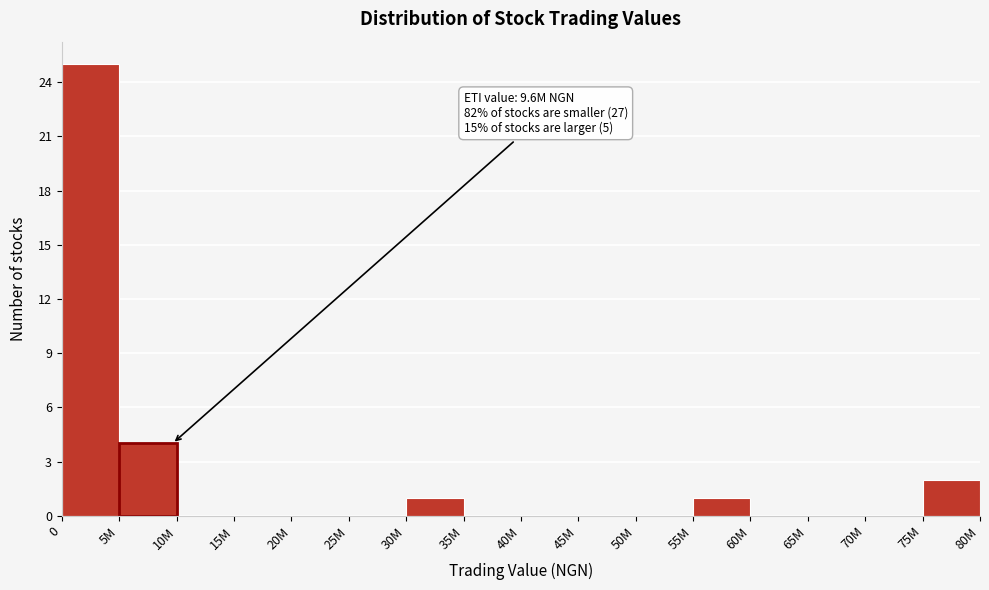

Reading left to right, extract all data points from this chart.

0=25	5M=4	10M=0	15M=0	20M=0	25M=0	30M=1	35M=0	40M=0	45M=0	50M=0	55M=1	60M=0	65M=0	70M=0	75M=2